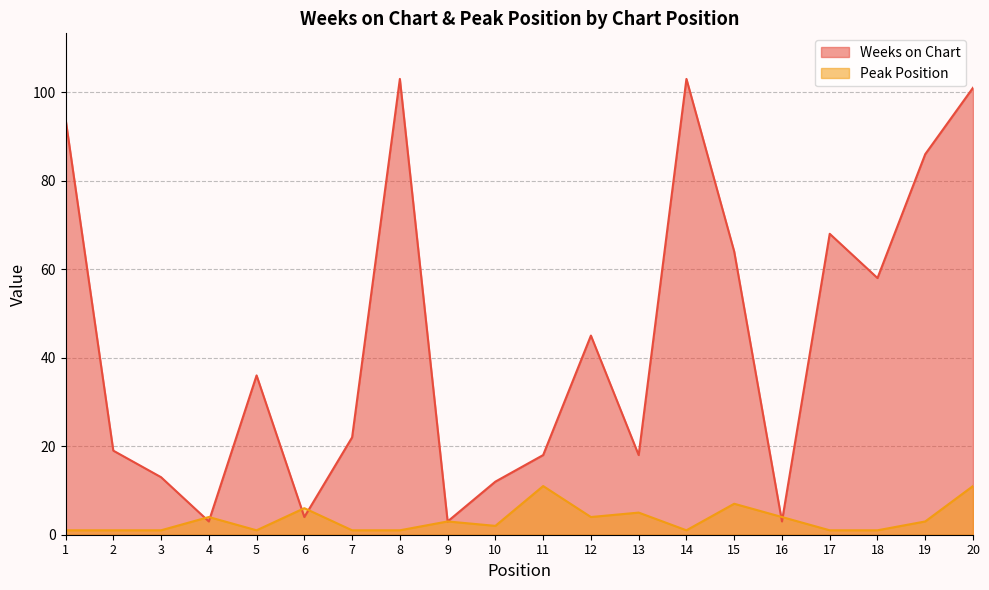

True or false: Weeks on Chart and Peak Position cross at least once.

True